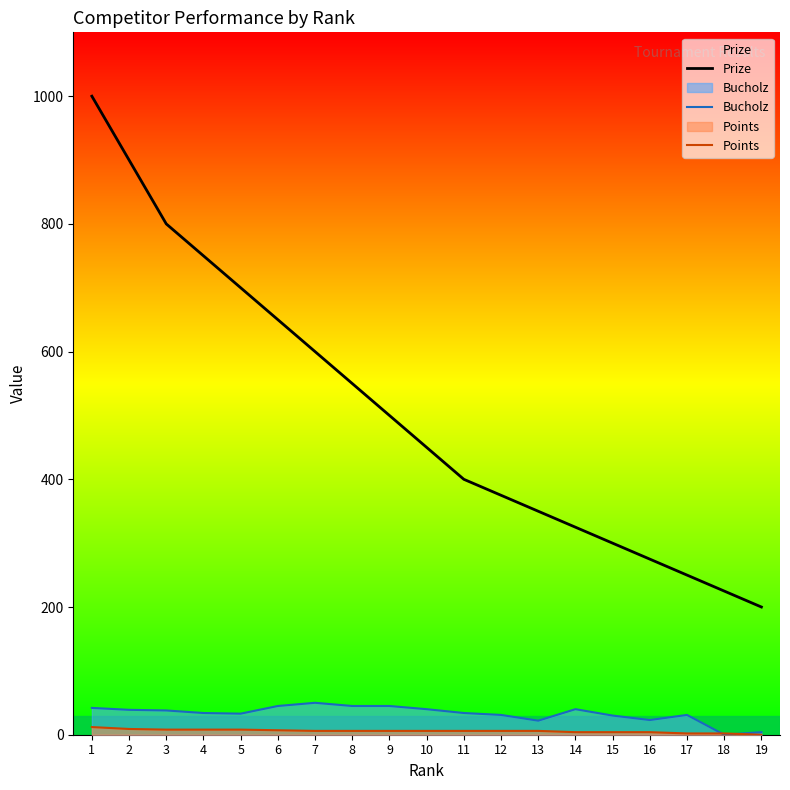

What are all the series names shown in the legend?

Prize, Bucholz, Points